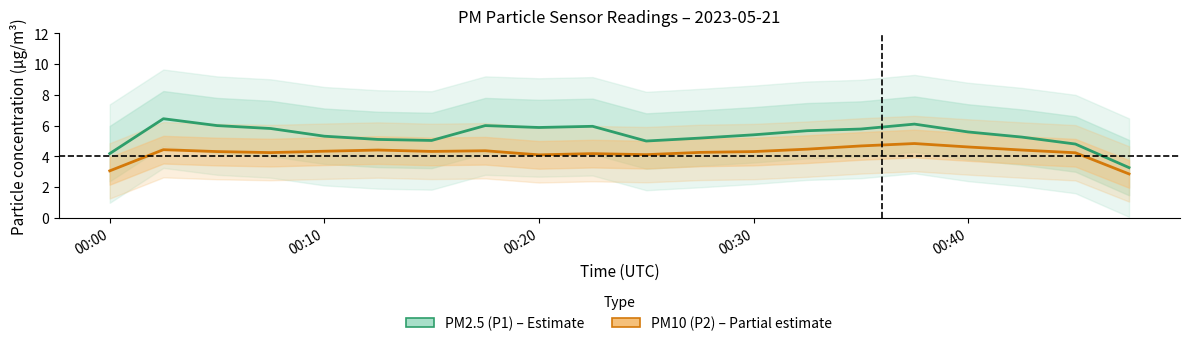

Which series has the widest spread of values?

PM2.5 (P1)